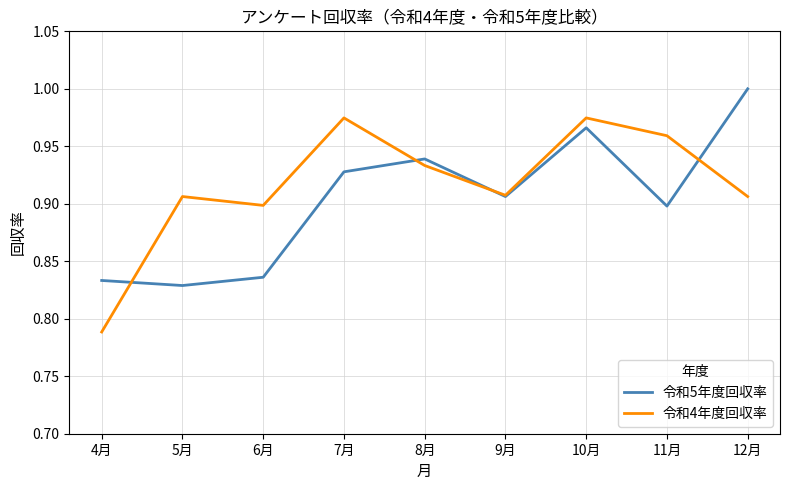

What position from the right is 9月?

4